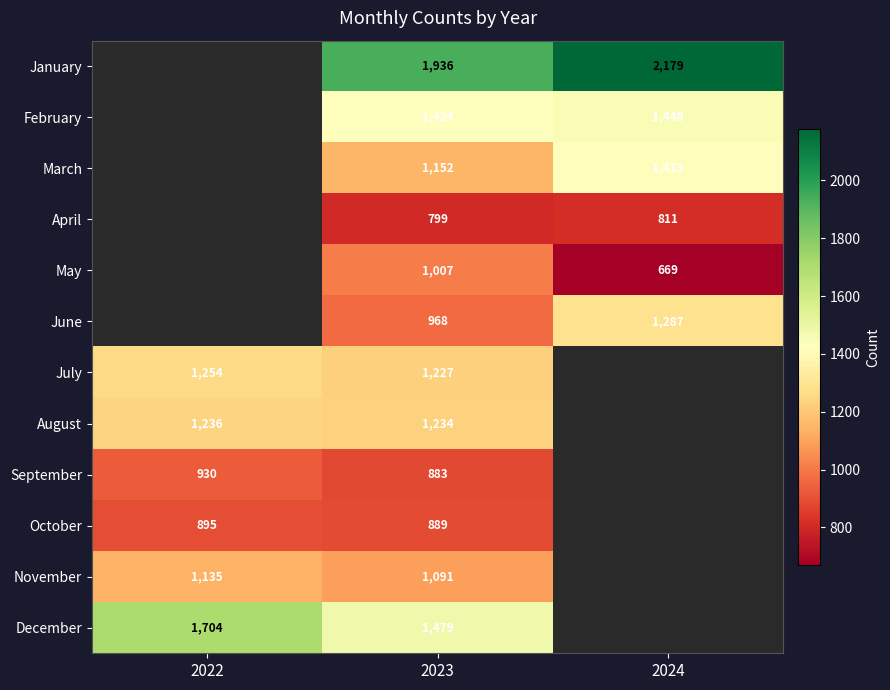

The value of August at 2022 is 1236. True or false?

True